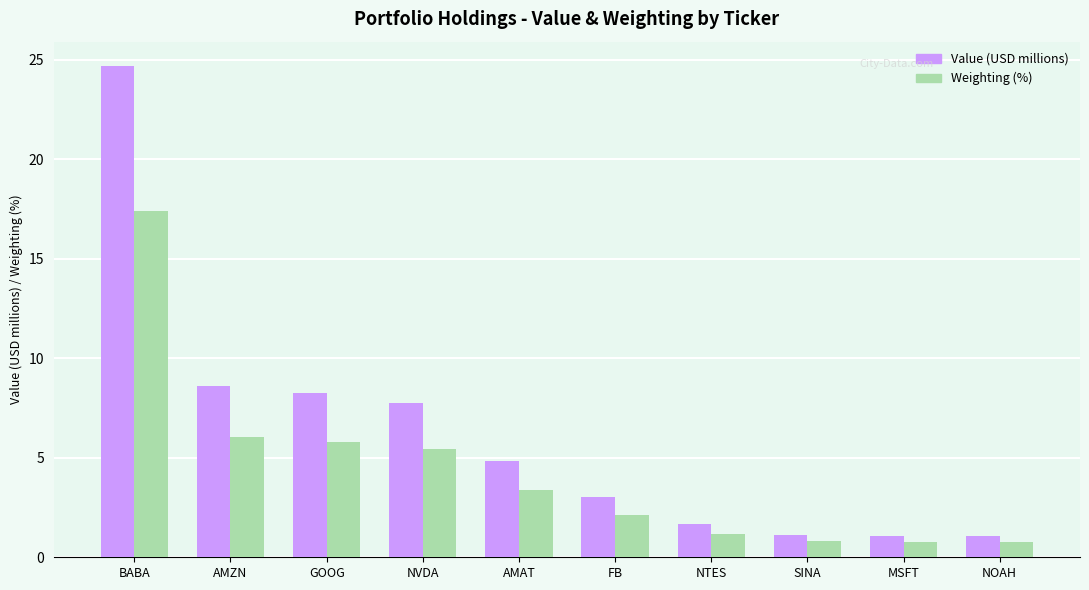

How many bars are there in each group?

2